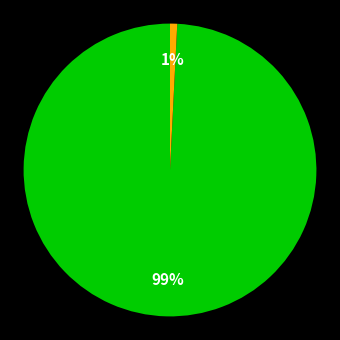

To the nearest percent, what is the difference between the largest and smallest slice percentages?

98%